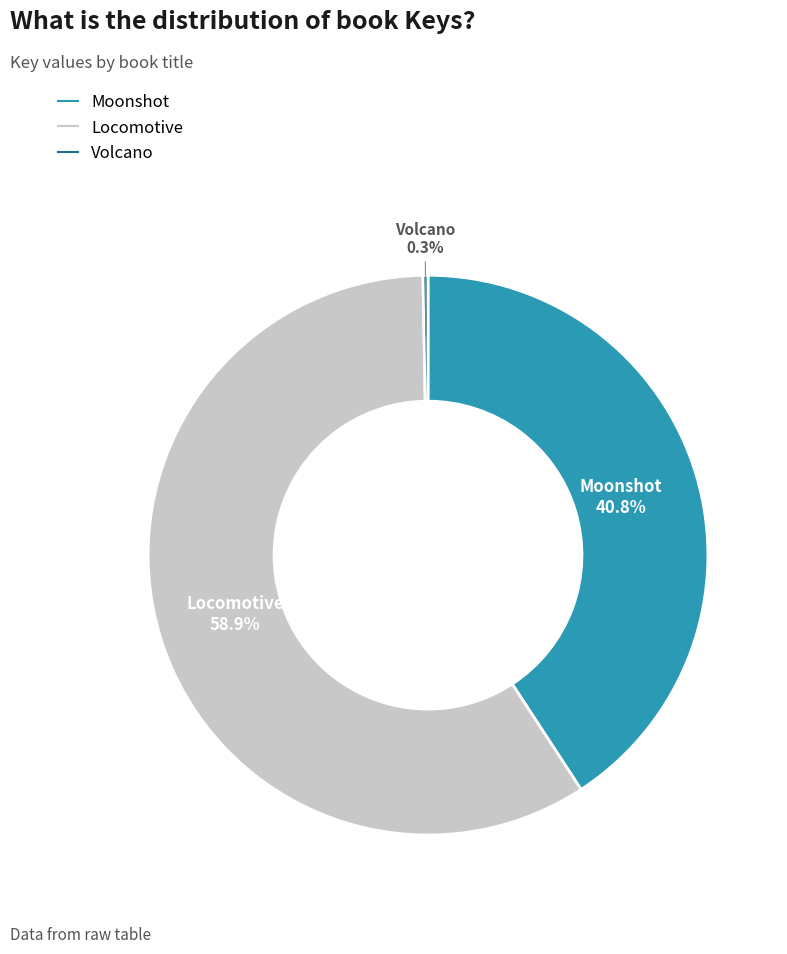

To the nearest percent, what is the difference between the largest and smallest slice percentages?

59%